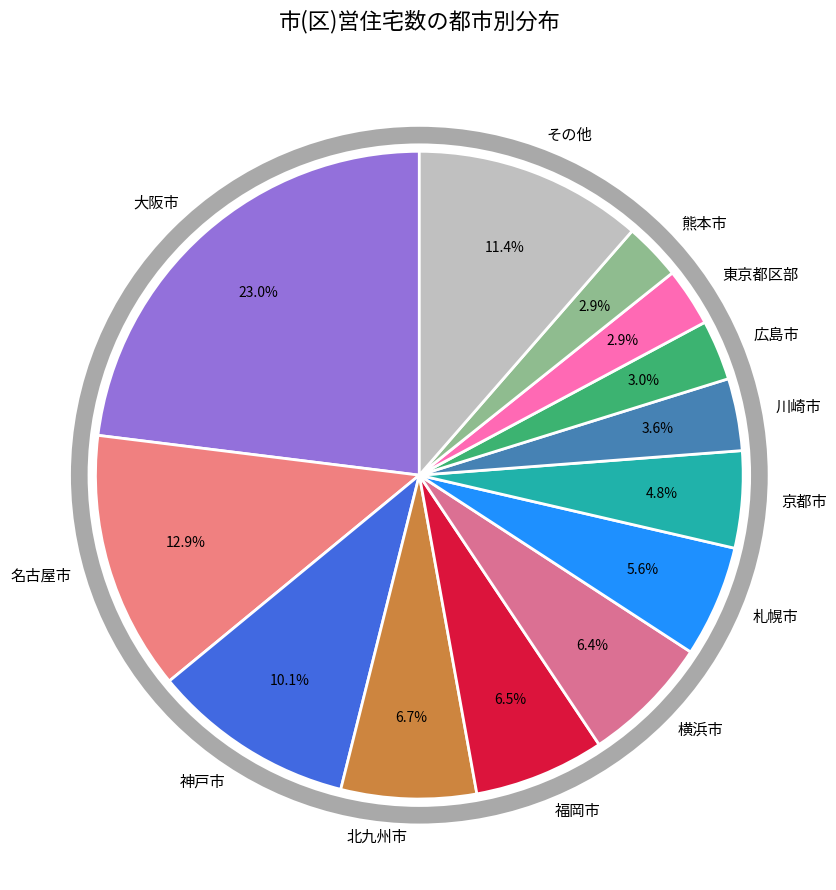

How many segments does this pie chart have?

13